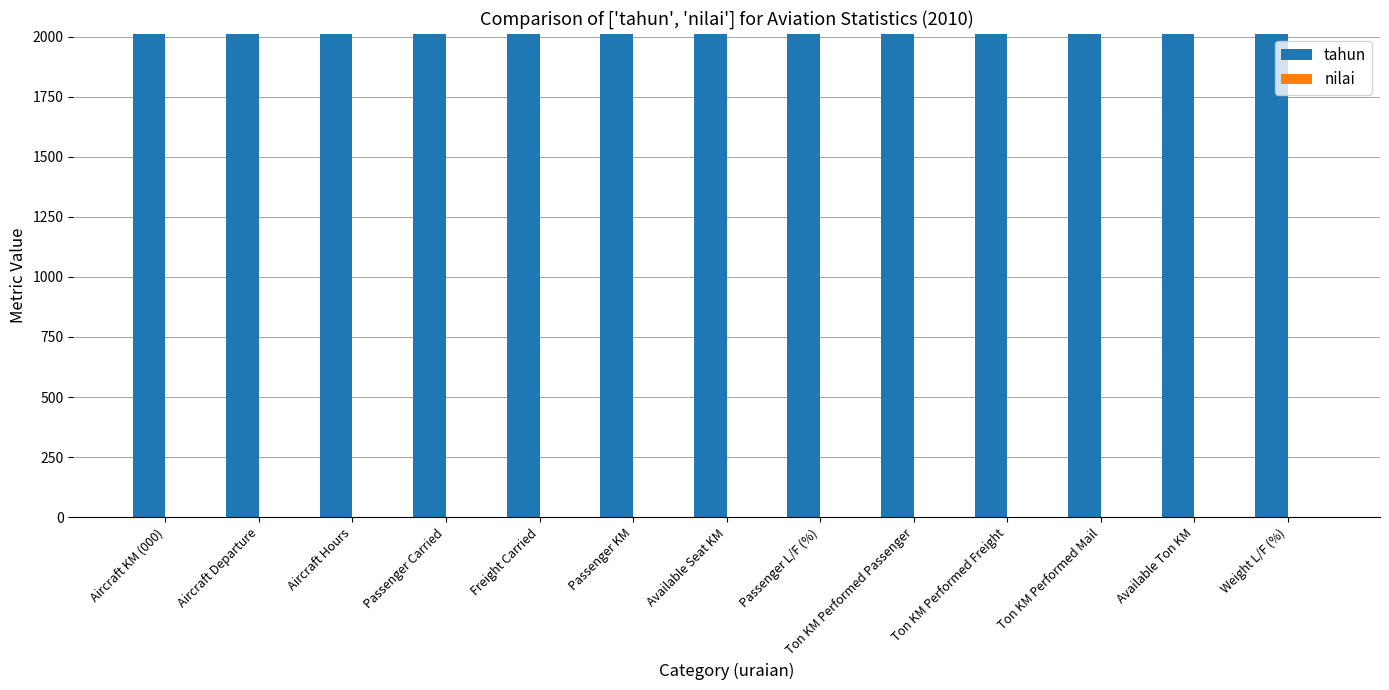

What is the spread (max minus min) of values at Ton KM Performed Mail?

2010